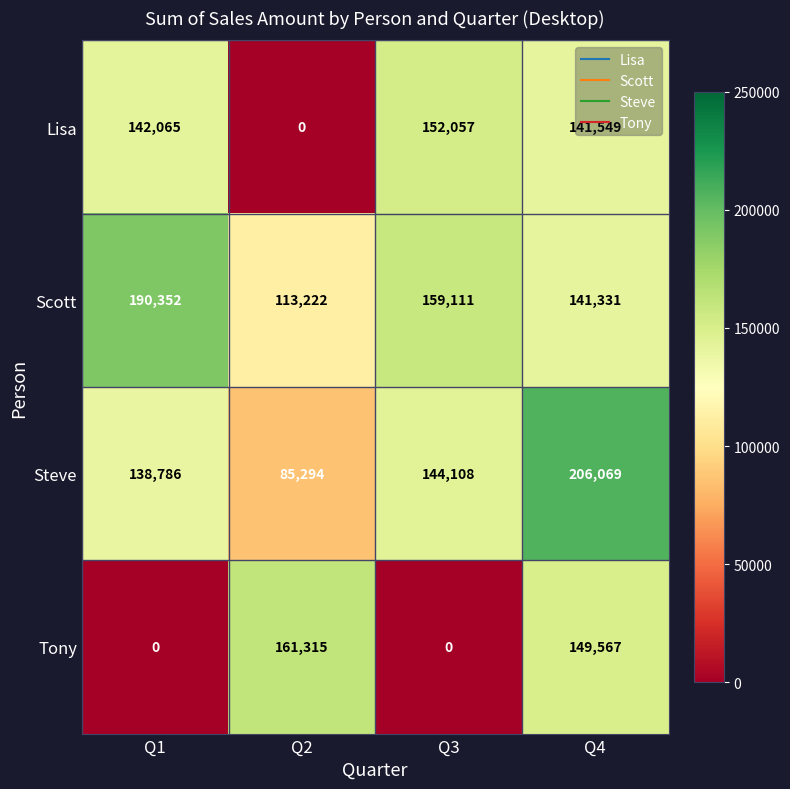

The value of Lisa at Q1 is 39148. True or false?

False